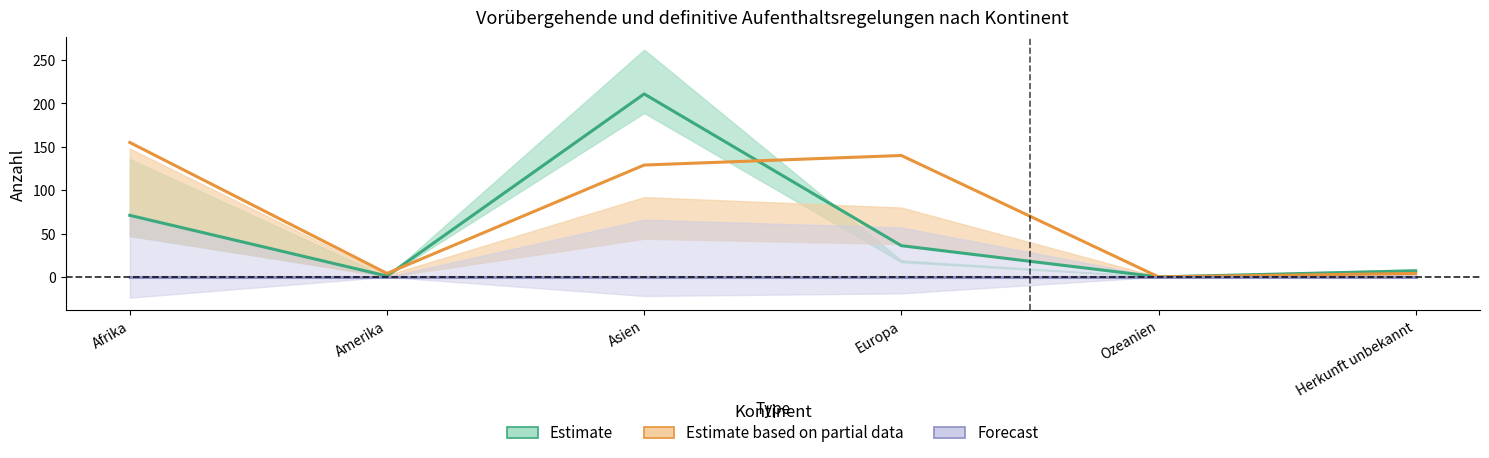

Reading right to left, list all the values displayed in this chart.

Estimate: 7	0	36	211	1	71
Estimate based on partial data: 4	0	140	129	4	155
Forecast: 0	0	0	0	0	0